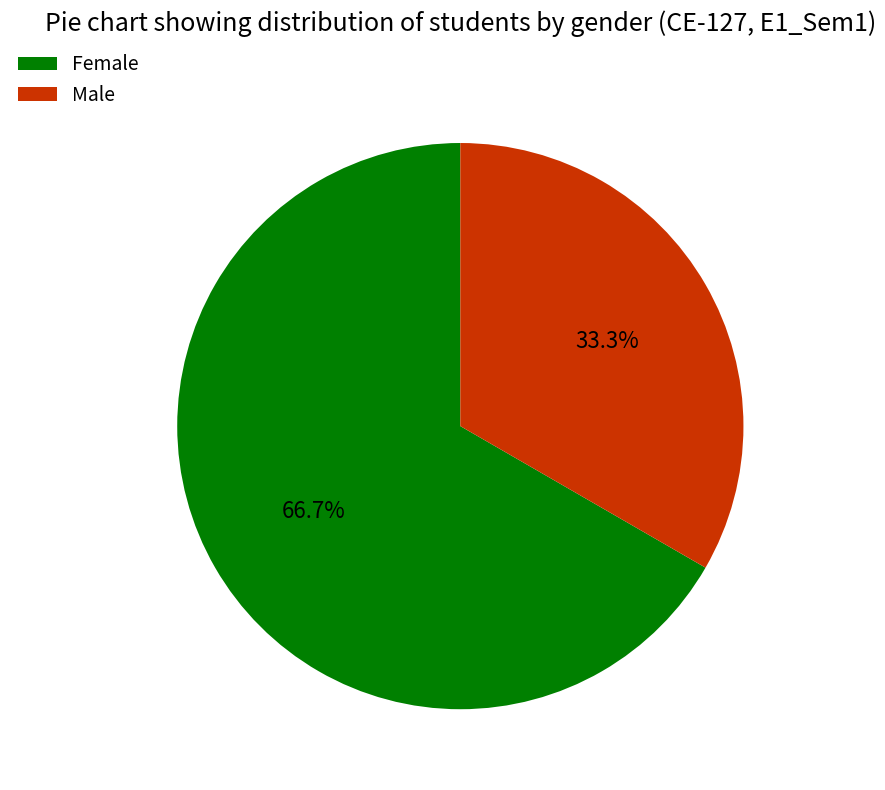

Is the sum of Female and Male greater than half?

Yes